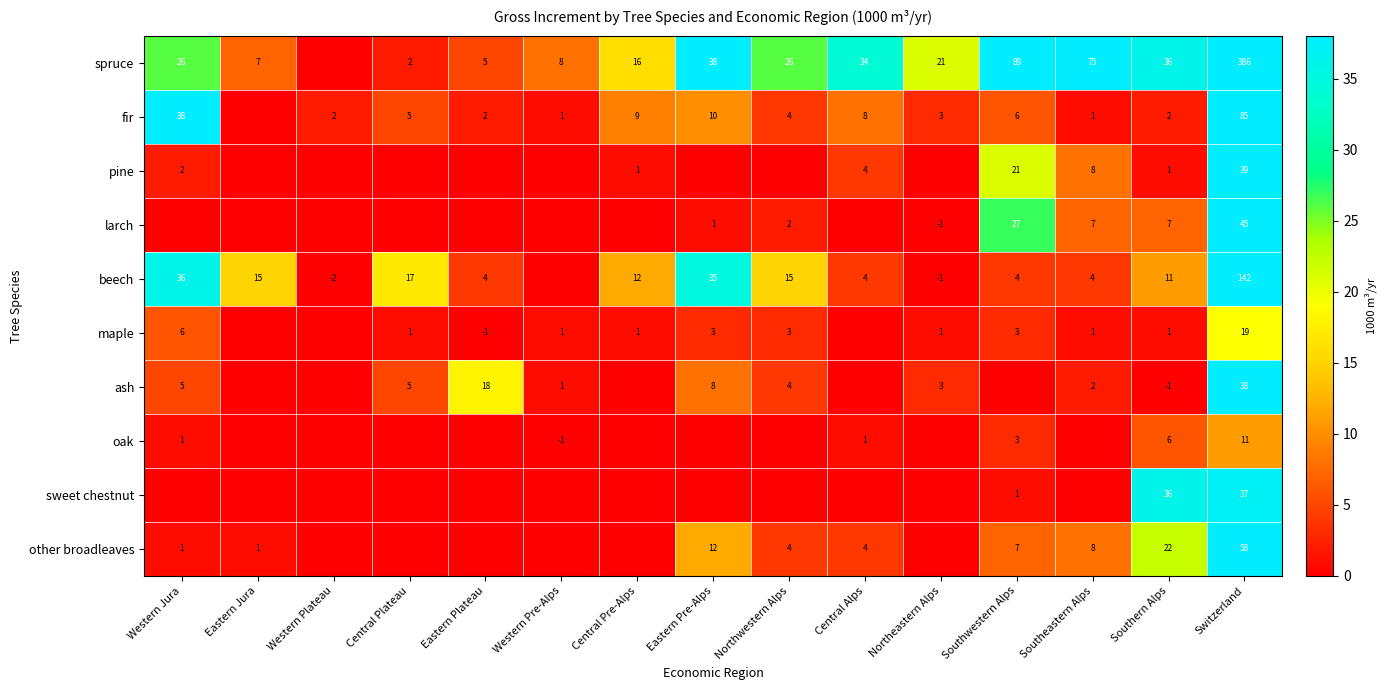

The value of fir at Eastern Pre-Alps is 4. True or false?

False